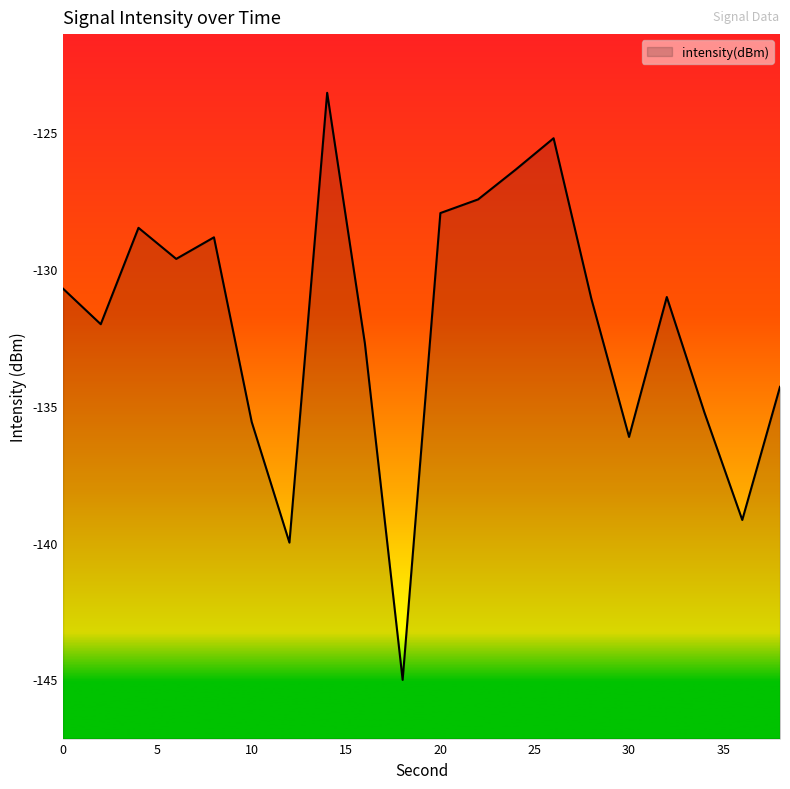

How many points are lower than both their immediate neighbors (excluding endpoints)?

6